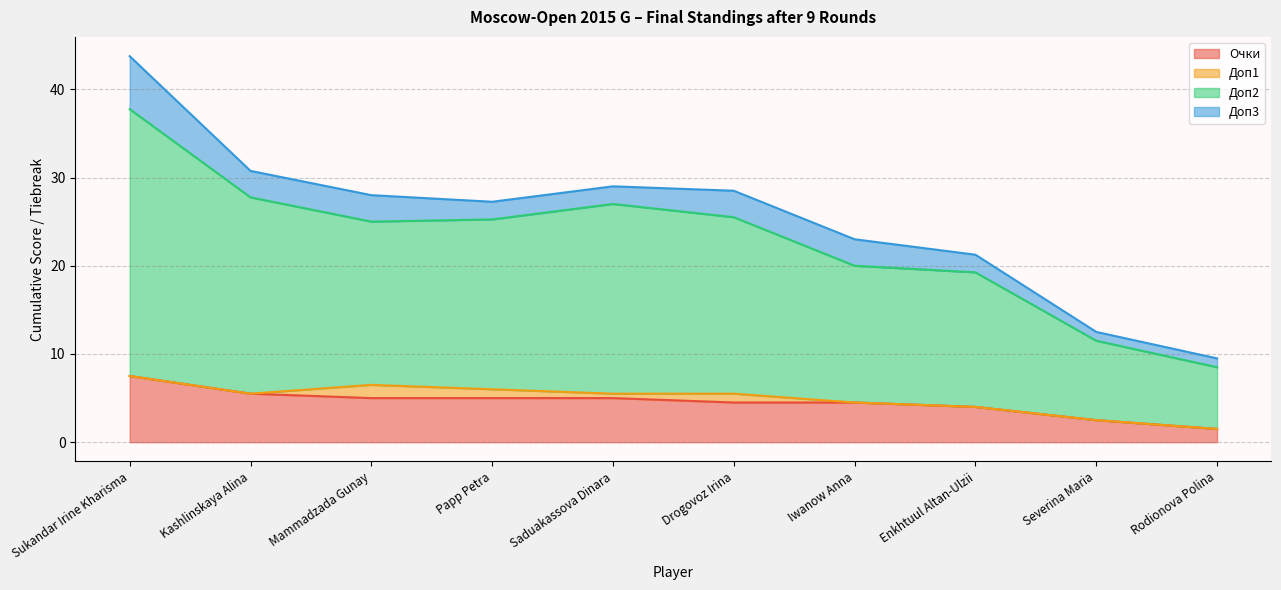

True or false: Доп2 and Очки cross at least once.

False